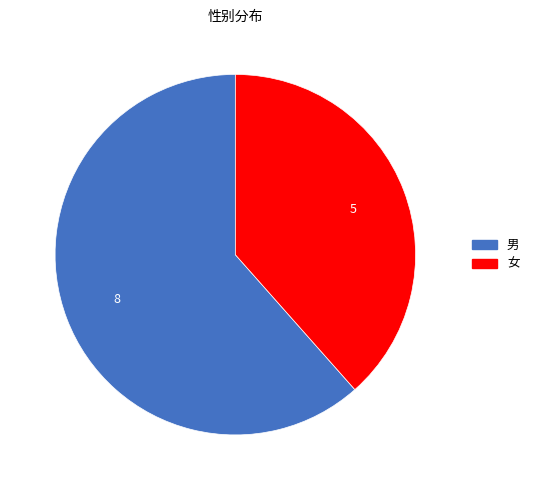

How many slices are in this pie chart?

2